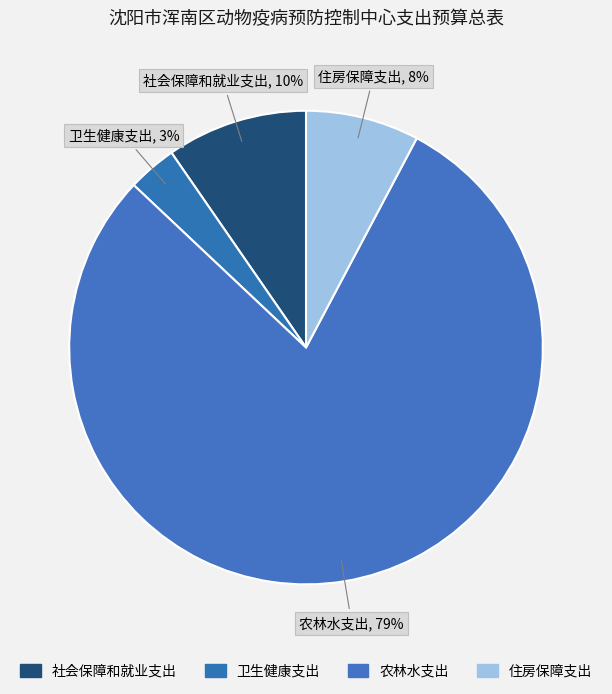

Do 卫生健康支出 and 农林水支出 together represent more than half of the pie?

Yes